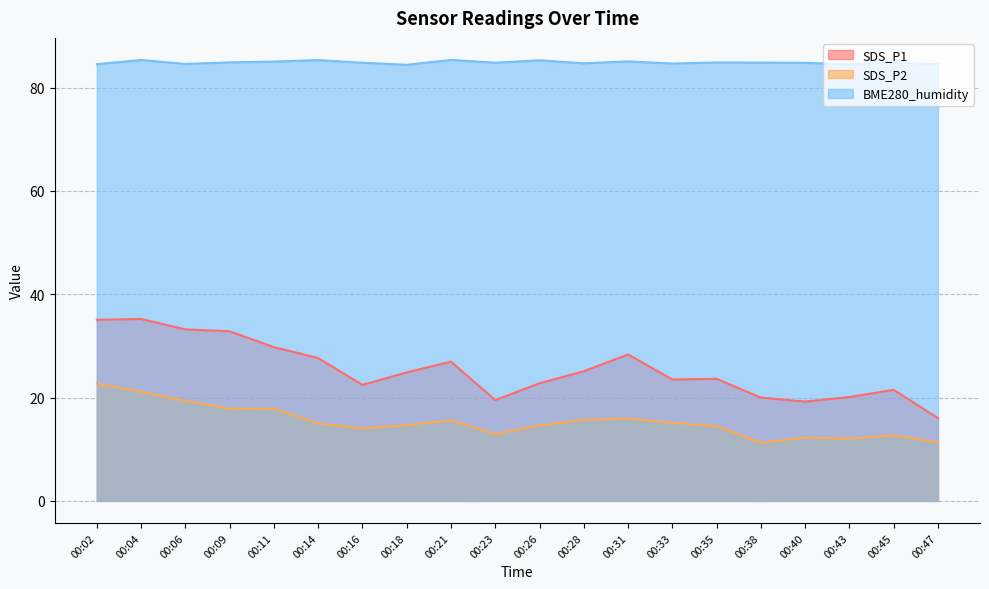

What is the total value across all series at 00:06?

137.1